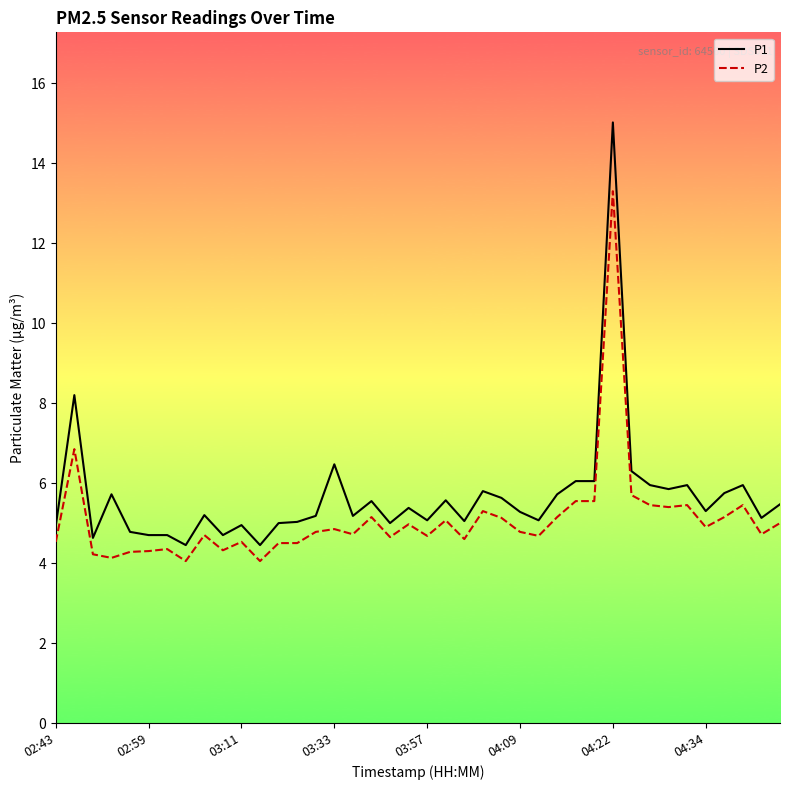

Which series has the largest range (max minus min)?

P1